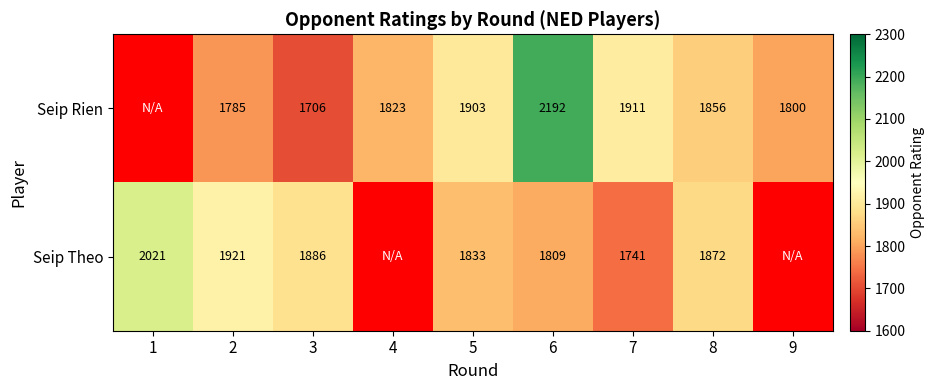

What is the total value across all series at 2?

3706